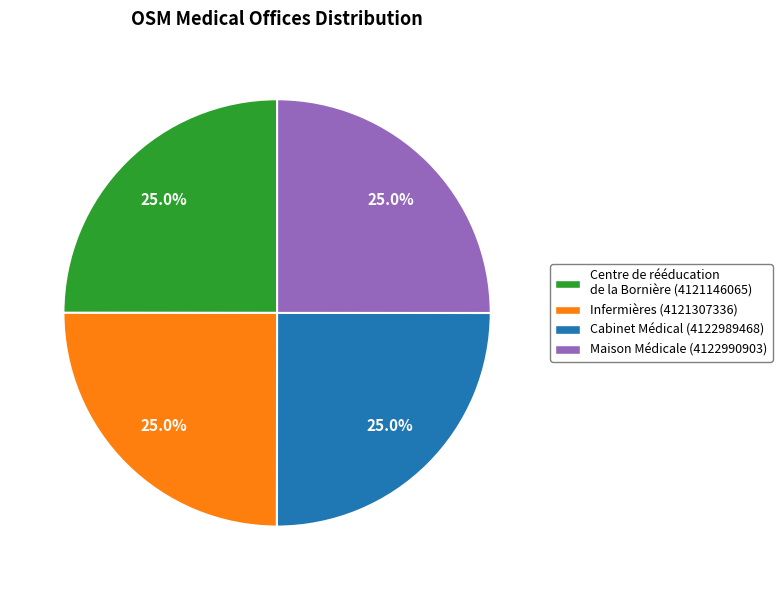

Is there any slice that represents more than half of the pie?

No